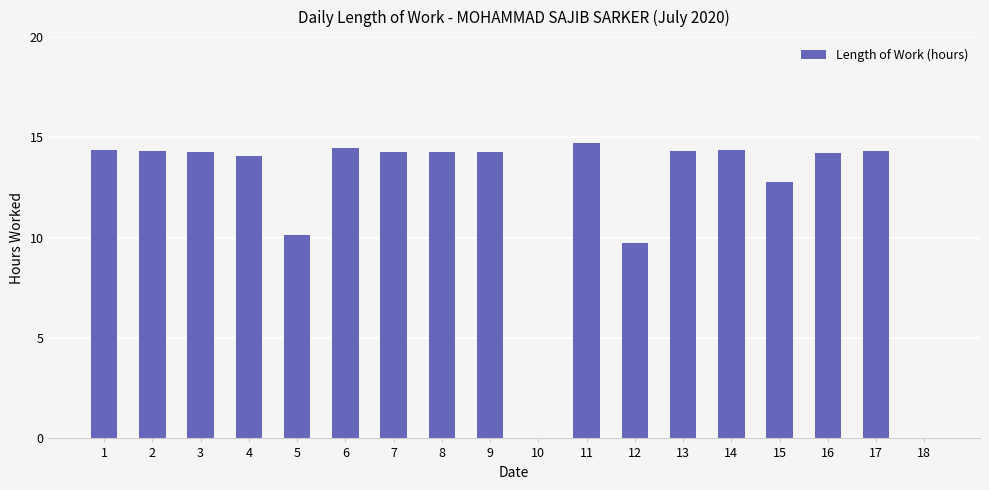

The chart shows a value of 14.4 at 6. True or false?

True